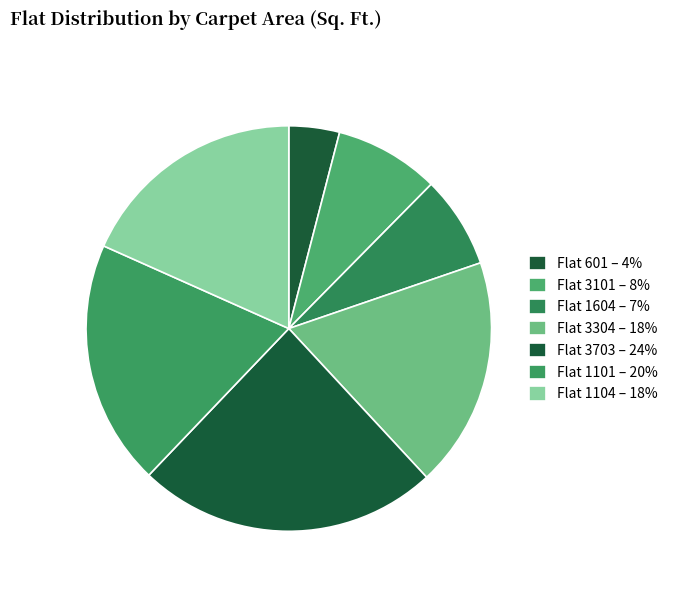

How many slices are in this pie chart?

7